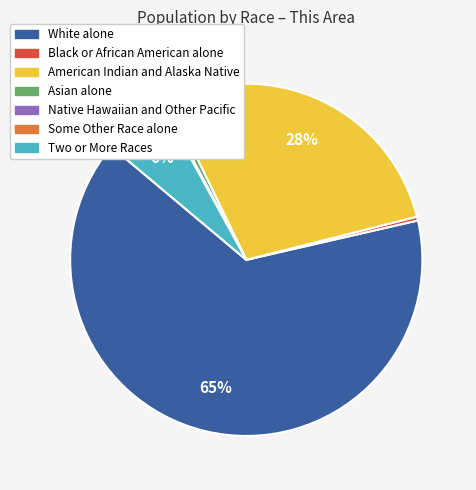

Is there a majority slice in this chart?

Yes